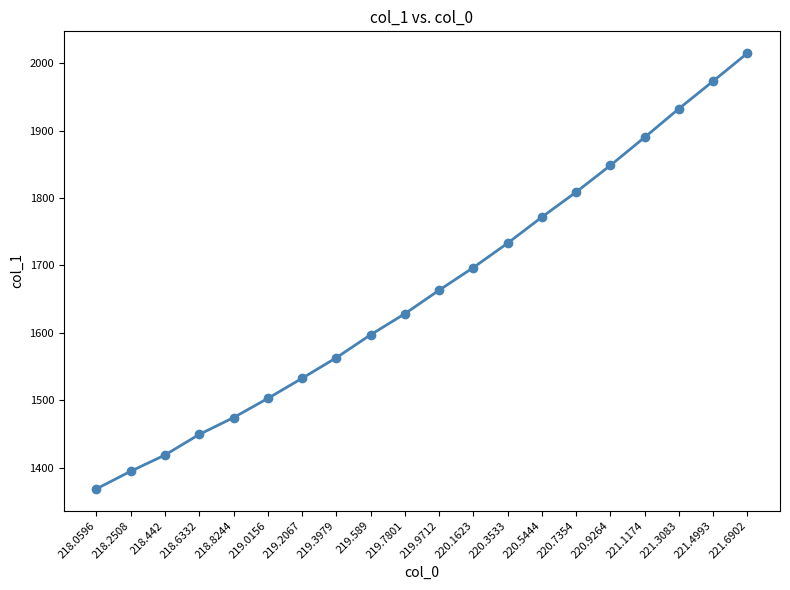

Where does the data first go above 1663?

219.9712